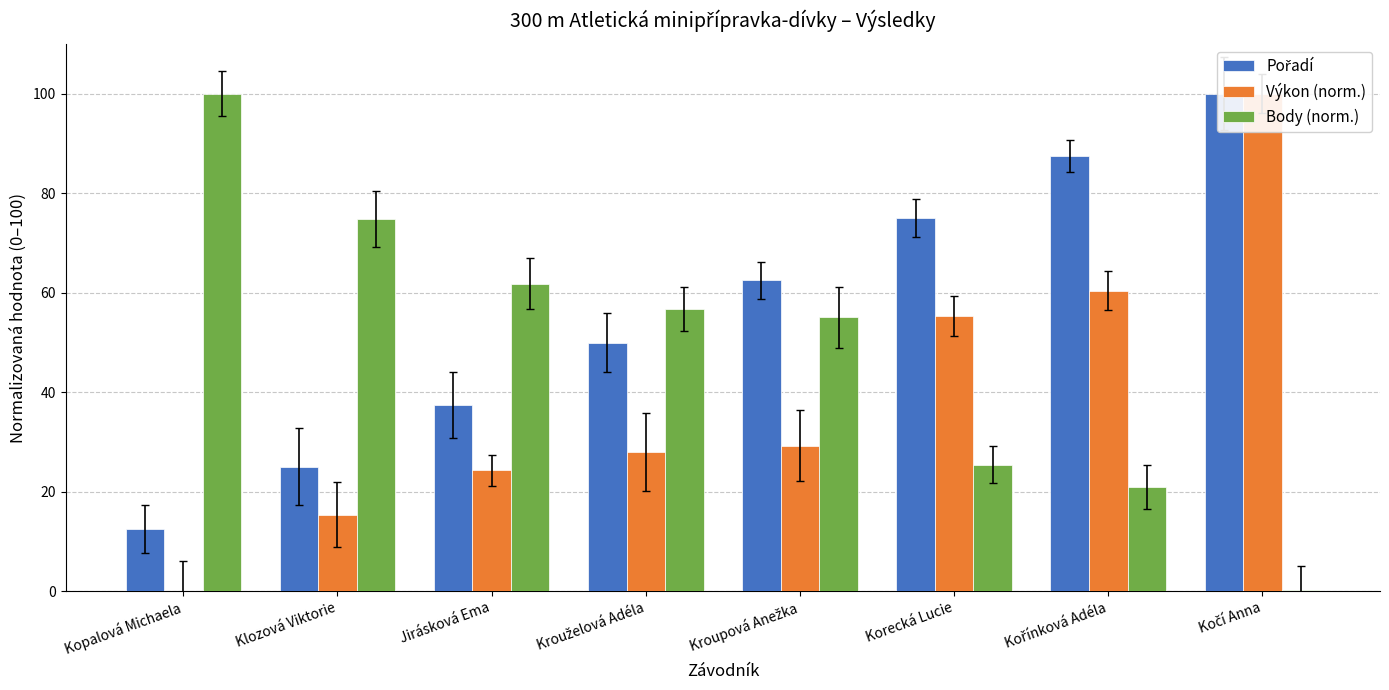

Rank the series by their maximum value, from lowest to highest.

Pořadí, Výkon (norm.), Body (norm.)